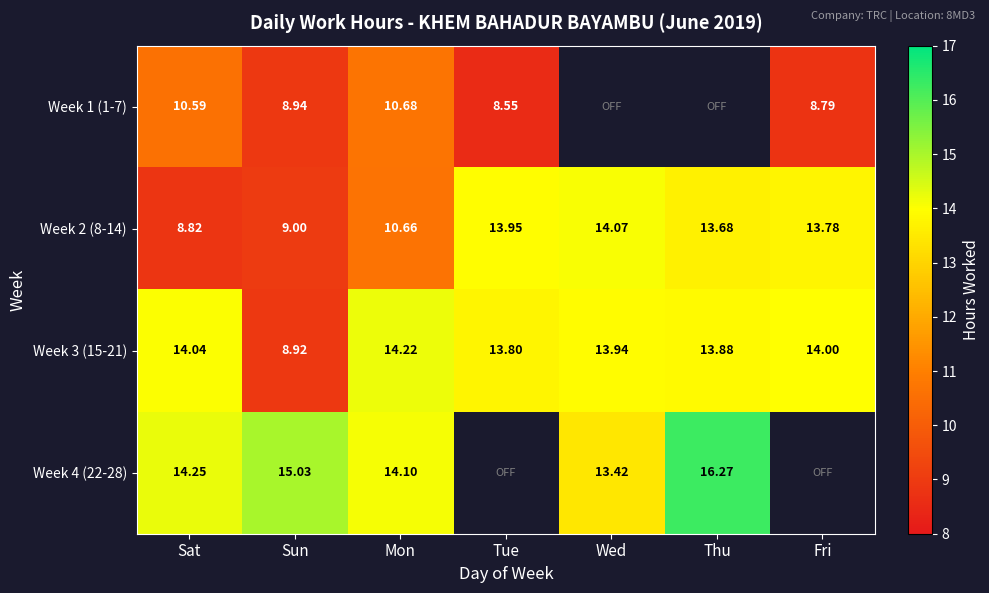

What is the smallest value displayed?

8.6